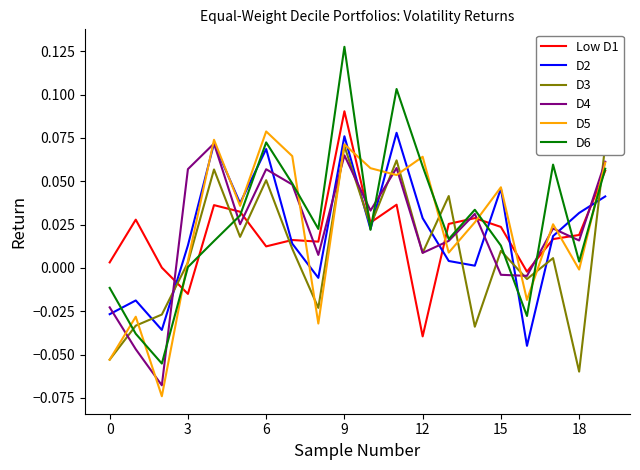

How many interior local peaks does the D3 series have?

7